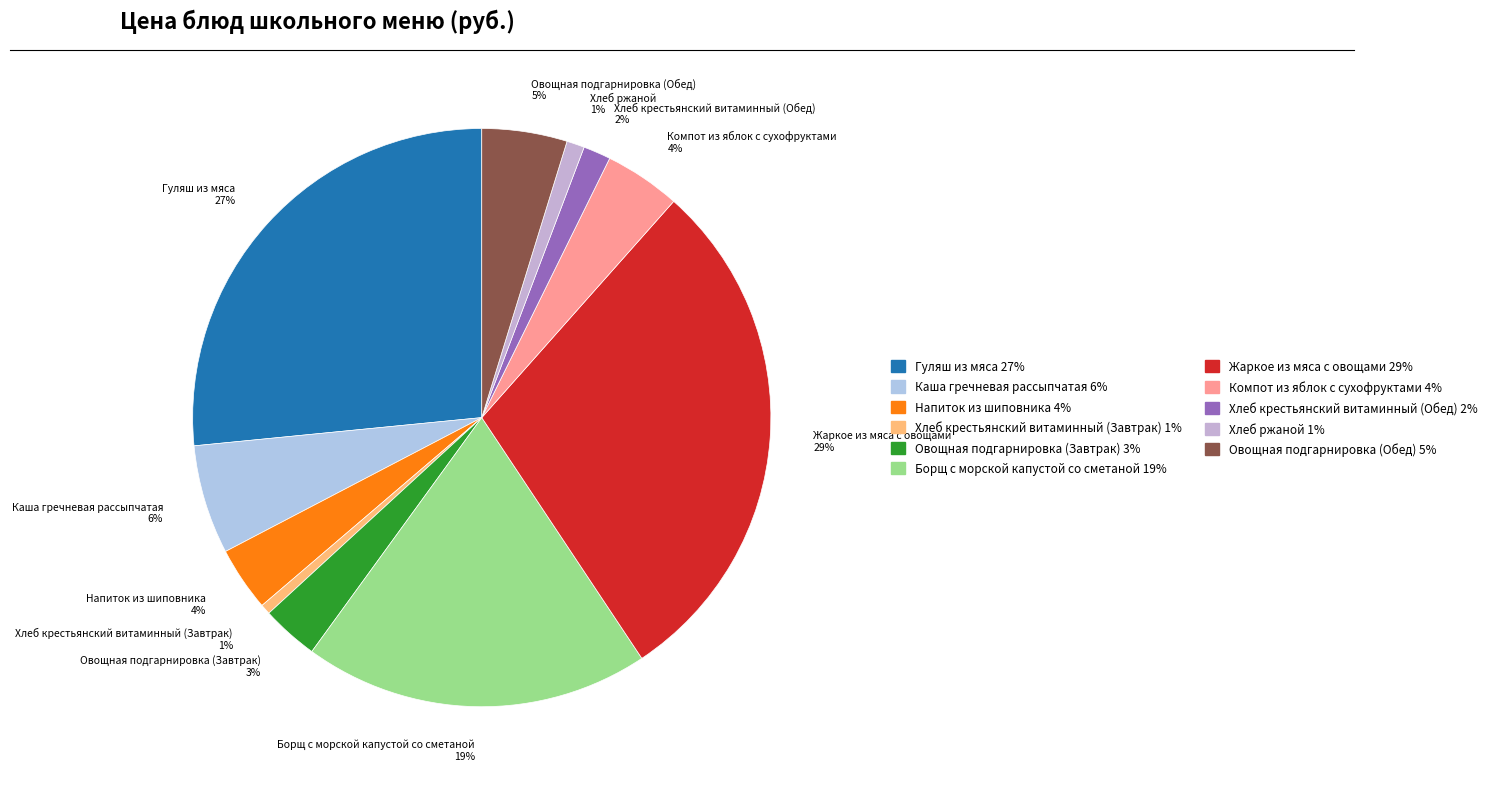

What is the largest slice in the pie chart?

Жаркое из мяса с овощами